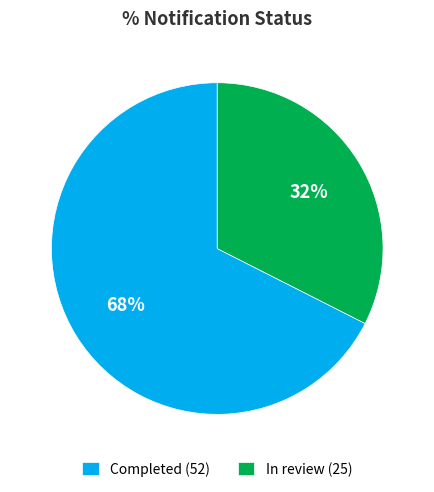

Approximately how many times larger is the value at Completed compared to In review?

2.1